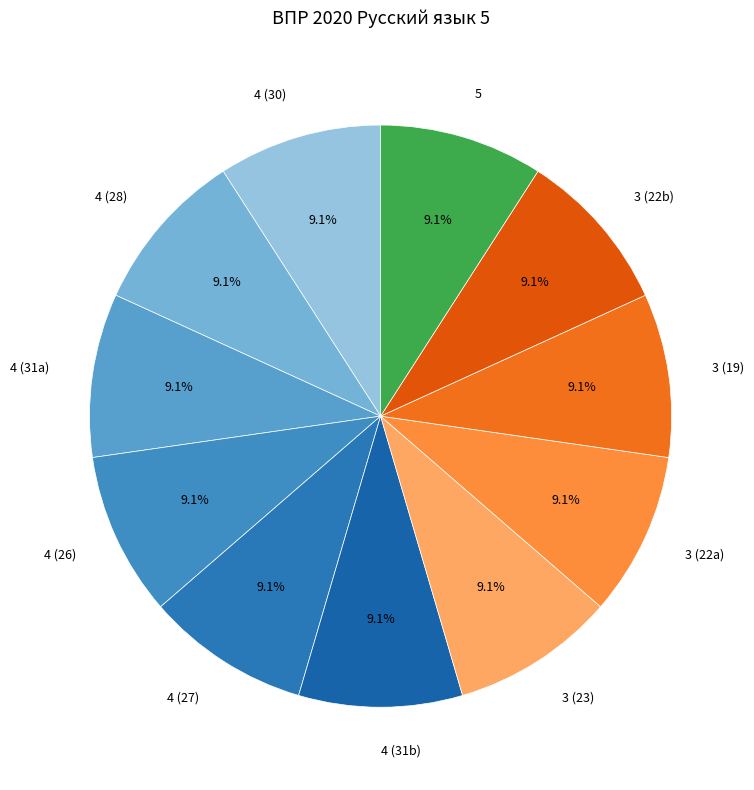

Is 3 (22a) the majority of the pie?

No